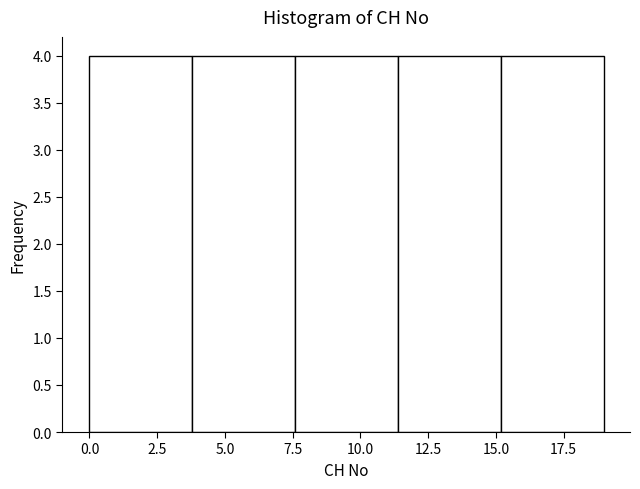

What is the height of the bar covering 7.6 to 11.4 on the x-axis? Neither the bar edges nor the heights are printed on the chart, so give them approximately, as read against the axes.

4